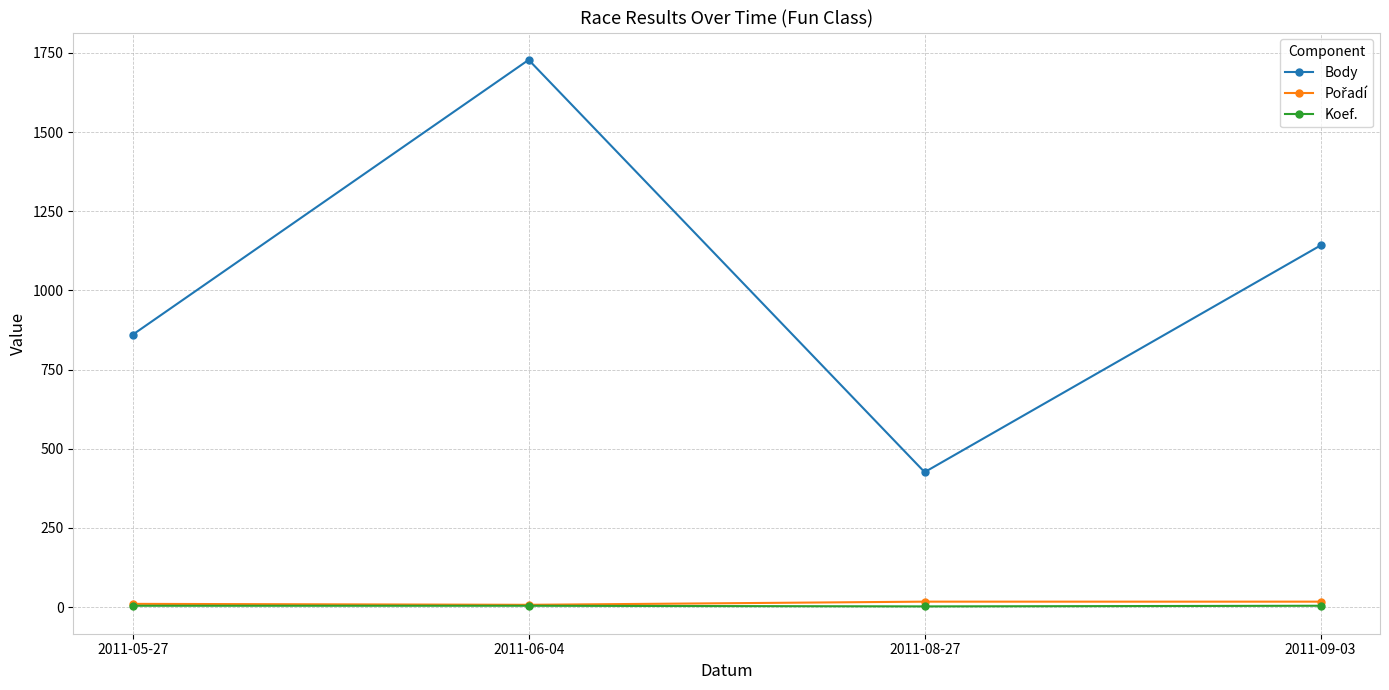

Which series has the largest range (max minus min)?

Body